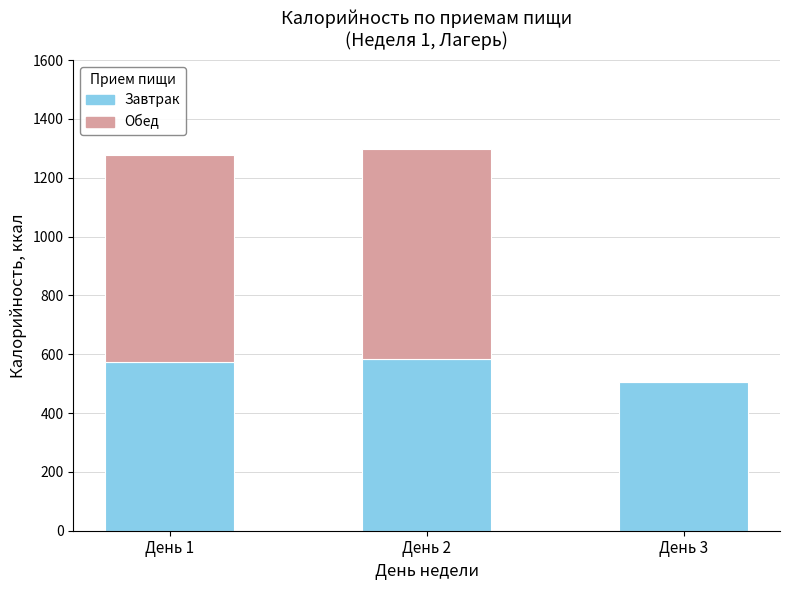

The value of Завтрак at День 1 is 349.7. True or false?

False